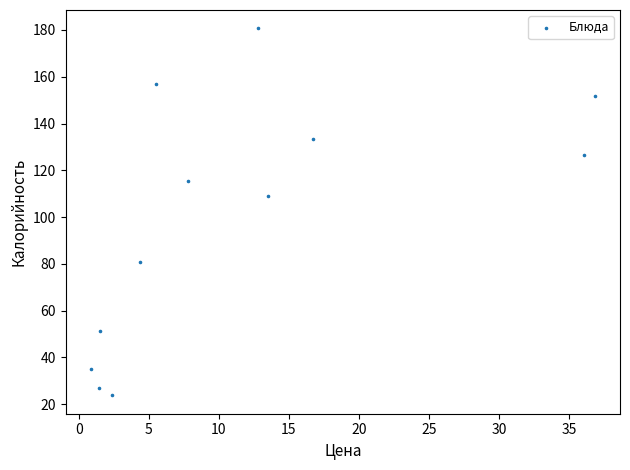

What is the range of Y values (max minus min)?

156.9